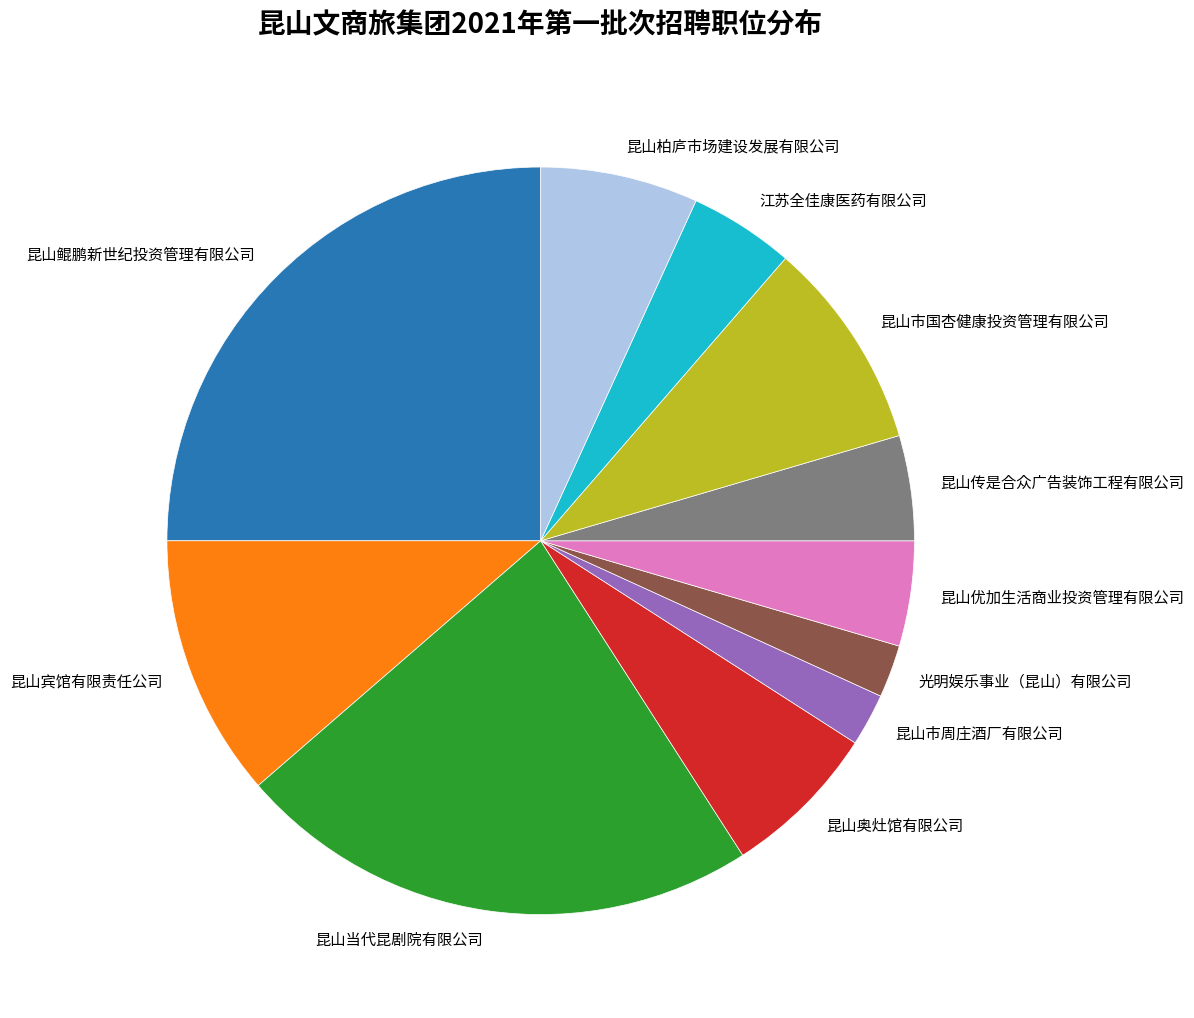

How many slices are in this pie chart?

11